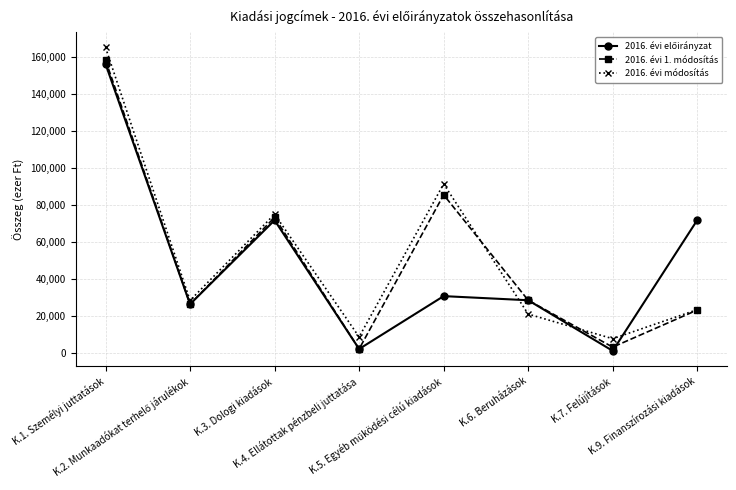

Which series has the largest range (max minus min)?

2016. évi módosítás